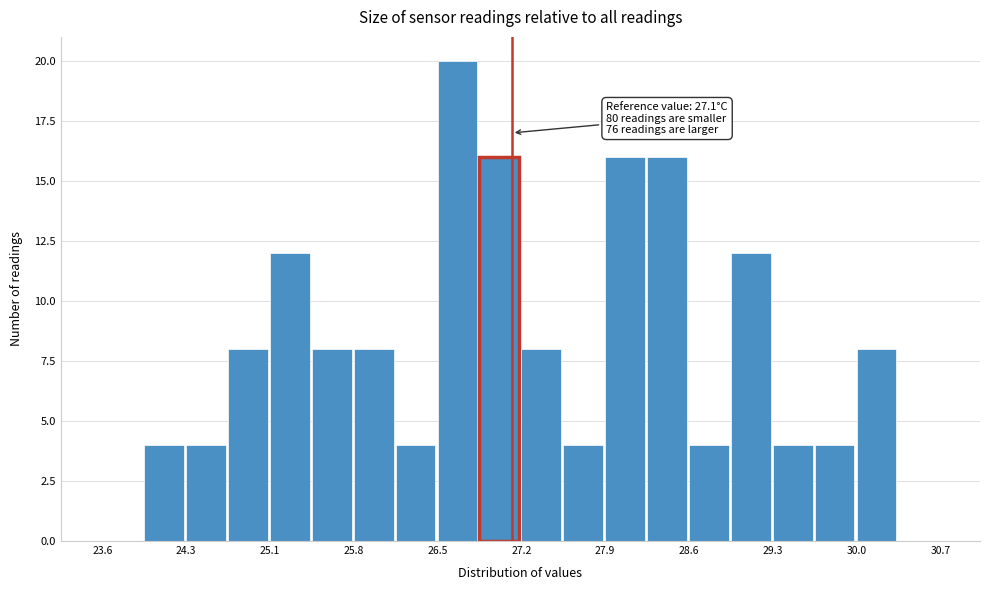

Around what value on the x-axis is the tallest bar? Give the approximate position of its centre, as read against the axis.

26.6